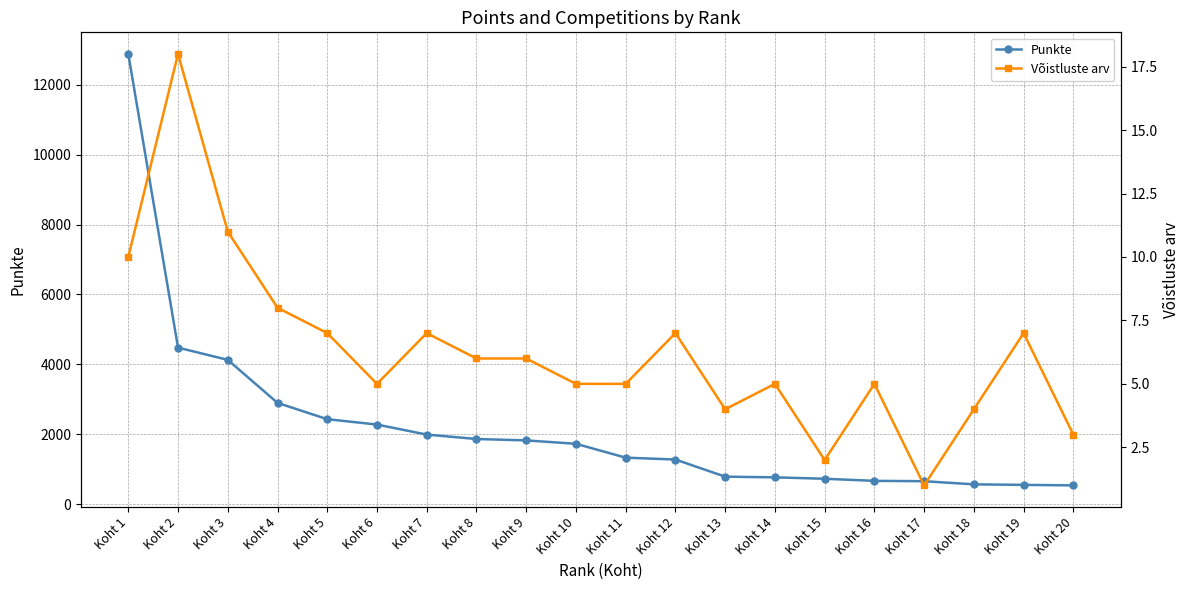

Which category has the highest value in the Võistluste arv series?

Koht 2